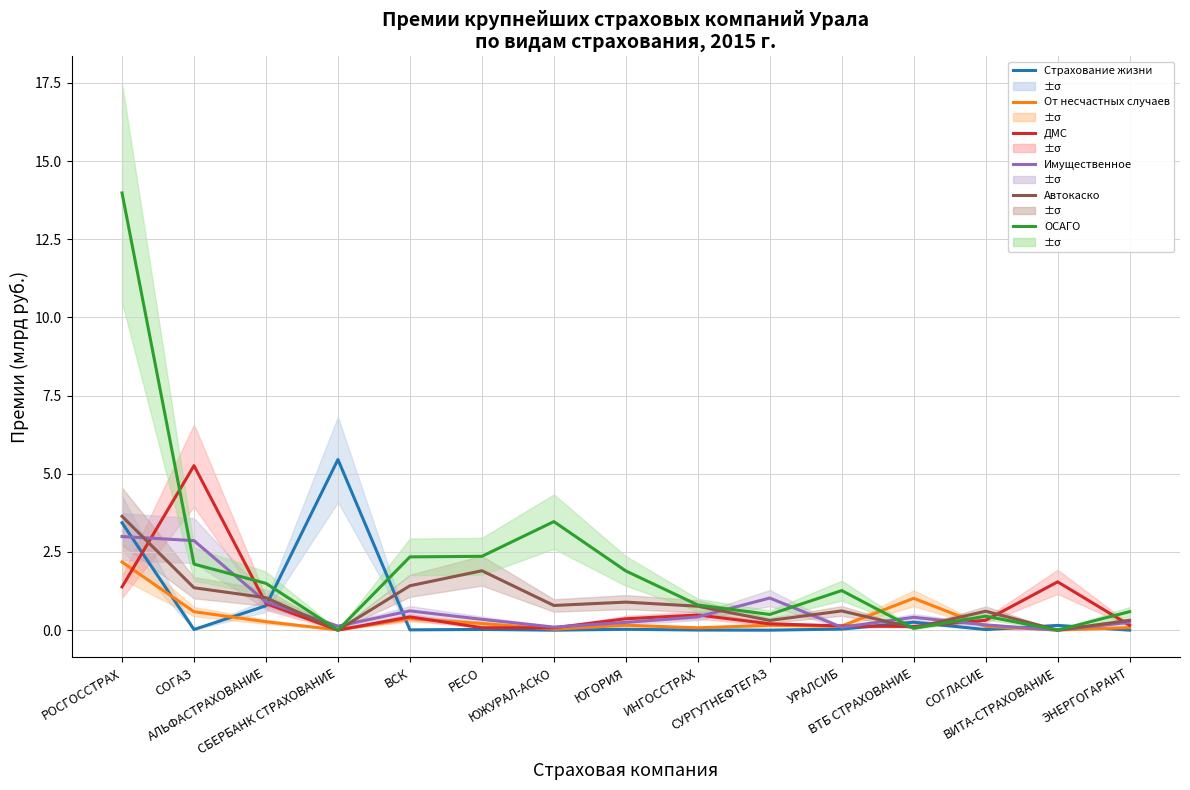

Reading left to right, what are all the values shown in this chart?

Страхование жизни: РОСГОССТРАХ=3.4	СОГАЗ=0.0	АЛЬФАСТРАХОВАНИЕ=0.8	СБЕРБАНК СТРАХОВАНИЕ=5.5	ВСК=0.0	РЕСО=0.0	ЮЖУРАЛ-АСКО=0.0	ЮГОРИЯ=0.0	ИНГОССТРАХ=0.0	СУРГУТНЕФТЕГАЗ=0.0	УРАЛСИБ=0.0	ВТБ СТРАХОВАНИЕ=0.3	СОГЛАСИЕ=0.0	ВИТА-СТРАХОВАНИЕ=0.2	ЭНЕРГОГАРАНТ=0.0
От несчастных случаев: РОСГОССТРАХ=2.2	СОГАЗ=0.6	АЛЬФАСТРАХОВАНИЕ=0.3	СБЕРБАНК СТРАХОВАНИЕ=0.0	ВСК=0.4	РЕСО=0.2	ЮЖУРАЛ-АСКО=0.0	ЮГОРИЯ=0.2	ИНГОССТРАХ=0.1	СУРГУТНЕФТЕГАЗ=0.2	УРАЛСИБ=0.1	ВТБ СТРАХОВАНИЕ=1.0	СОГЛАСИЕ=0.1	ВИТА-СТРАХОВАНИЕ=0.0	ЭНЕРГОГАРАНТ=0.1
ДМС: РОСГОССТРАХ=1.4	СОГАЗ=5.3	АЛЬФАСТРАХОВАНИЕ=0.9	СБЕРБАНК СТРАХОВАНИЕ=0.0	ВСК=0.4	РЕСО=0.1	ЮЖУРАЛ-АСКО=0.1	ЮГОРИЯ=0.4	ИНГОССТРАХ=0.5	СУРГУТНЕФТЕГАЗ=0.2	УРАЛСИБ=0.1	ВТБ СТРАХОВАНИЕ=0.1	СОГЛАСИЕ=0.3	ВИТА-СТРАХОВАНИЕ=1.5	ЭНЕРГОГАРАНТ=0.2
Имущественное: РОСГОССТРАХ=3.0	СОГАЗ=2.9	АЛЬФАСТРАХОВАНИЕ=0.9	СБЕРБАНК СТРАХОВАНИЕ=0.1	ВСК=0.6	РЕСО=0.3	ЮЖУРАЛ-АСКО=0.1	ЮГОРИЯ=0.2	ИНГОССТРАХ=0.4	СУРГУТНЕФТЕГАЗ=1.0	УРАЛСИБ=0.1	ВТБ СТРАХОВАНИЕ=0.4	СОГЛАСИЕ=0.2	ВИТА-СТРАХОВАНИЕ=0.0	ЭНЕРГОГАРАНТ=0.3
Автокаско: РОСГОССТРАХ=3.6	СОГАЗ=1.4	АЛЬФАСТРАХОВАНИЕ=1.0	СБЕРБАНК СТРАХОВАНИЕ=0.0	ВСК=1.4	РЕСО=1.9	ЮЖУРАЛ-АСКО=0.8	ЮГОРИЯ=0.9	ИНГОССТРАХ=0.8	СУРГУТНЕФТЕГАЗ=0.3	УРАЛСИБ=0.6	ВТБ СТРАХОВАНИЕ=0.1	СОГЛАСИЕ=0.6	ВИТА-СТРАХОВАНИЕ=0.0	ЭНЕРГОГАРАНТ=0.3
ОСАГО: РОСГОССТРАХ=14.0	СОГАЗ=2.1	АЛЬФАСТРАХОВАНИЕ=1.5	СБЕРБАНК СТРАХОВАНИЕ=0.0	ВСК=2.3	РЕСО=2.4	ЮЖУРАЛ-АСКО=3.5	ЮГОРИЯ=1.9	ИНГОССТРАХ=0.8	СУРГУТНЕФТЕГАЗ=0.5	УРАЛСИБ=1.3	ВТБ СТРАХОВАНИЕ=0.1	СОГЛАСИЕ=0.4	ВИТА-СТРАХОВАНИЕ=0.0	ЭНЕРГОГАРАНТ=0.6